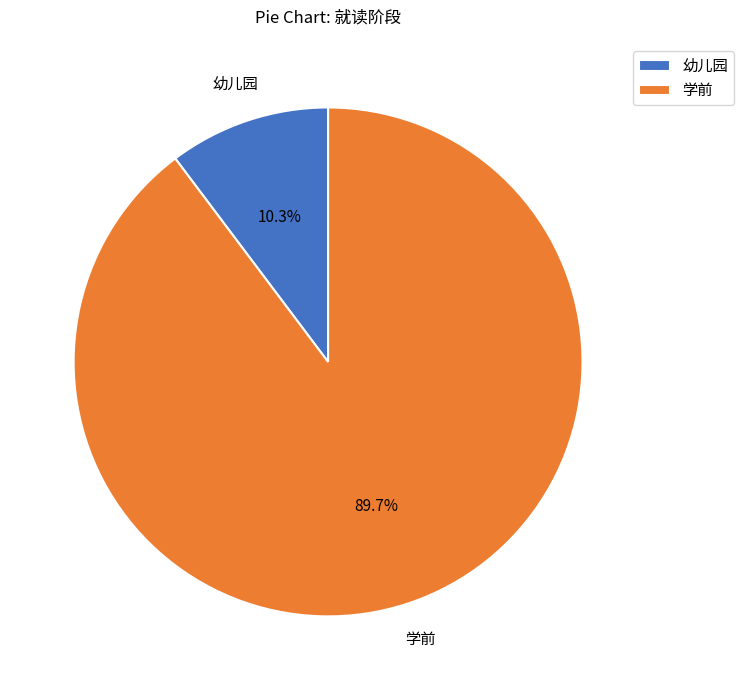

Is the sum of 幼儿园 and 学前 greater than half?

Yes